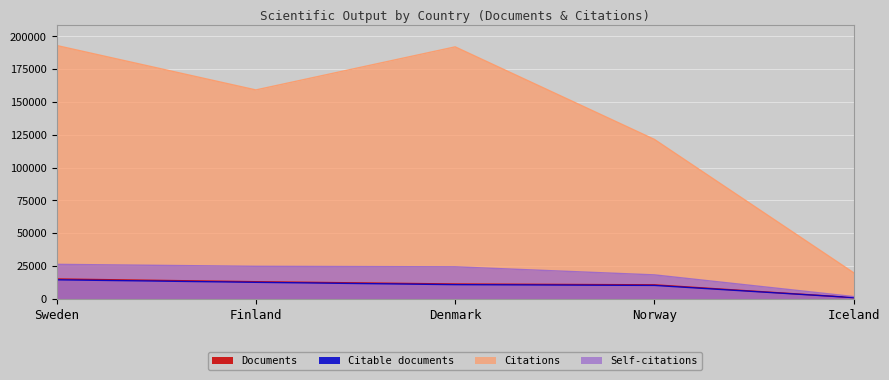

True or false: Citable documents and Citations intersect in this chart.

False